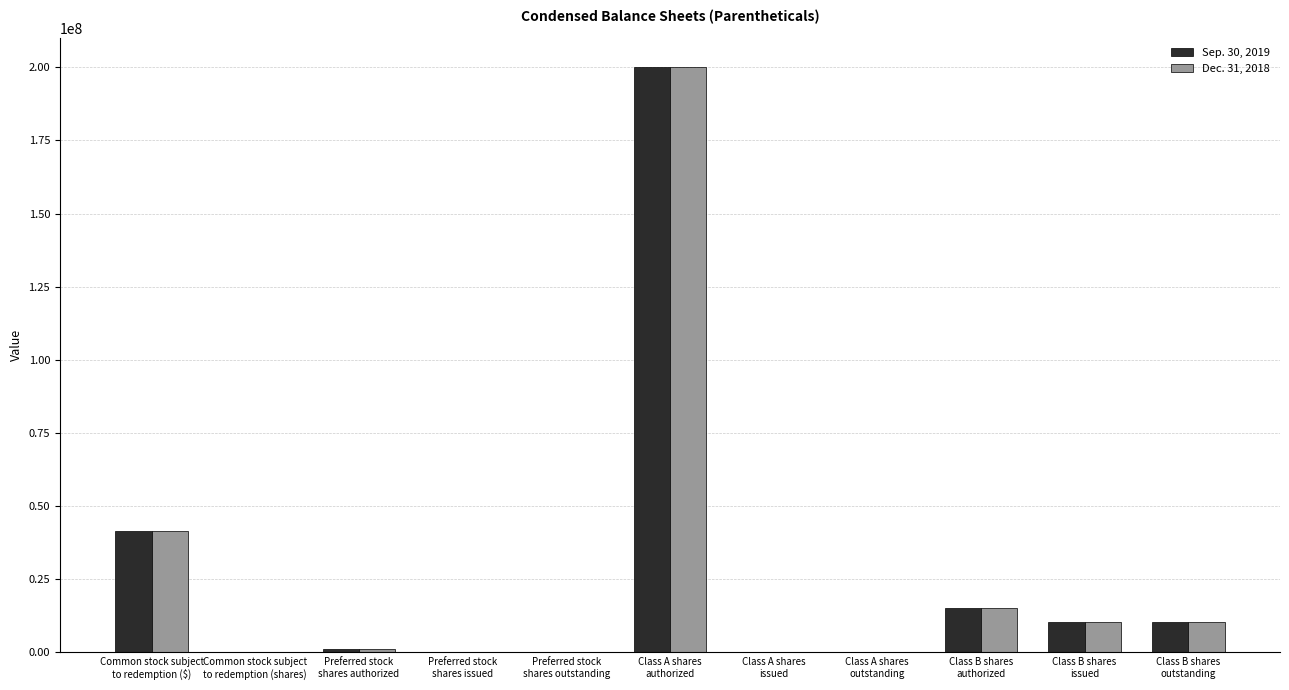

What is the sum of all Dec. 31, 2018 values?

278100010